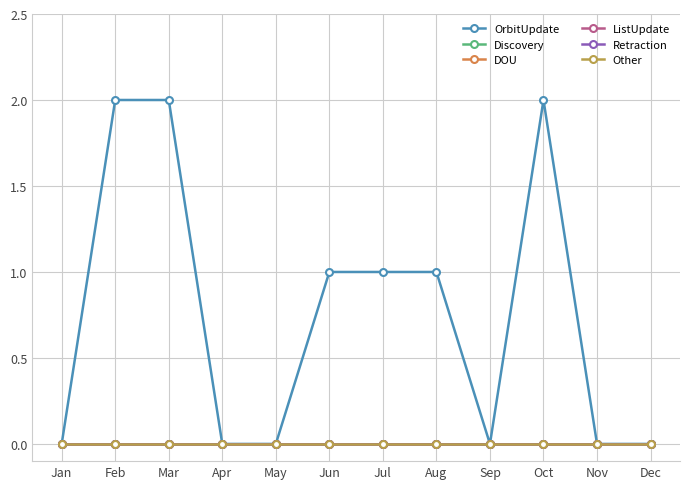

Does the chart have visible grid lines?

Yes